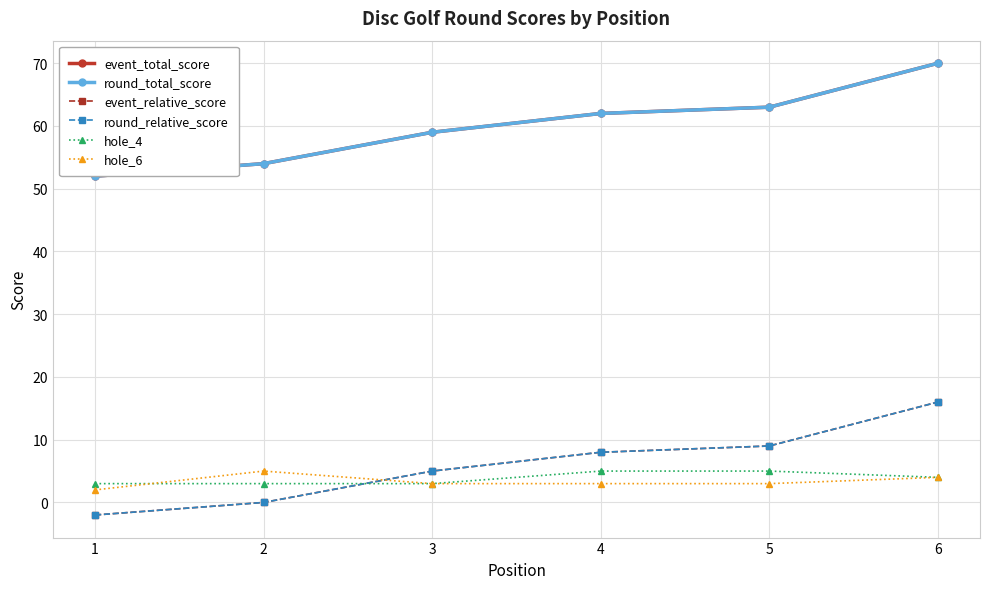

Does the chart have visible grid lines?

Yes